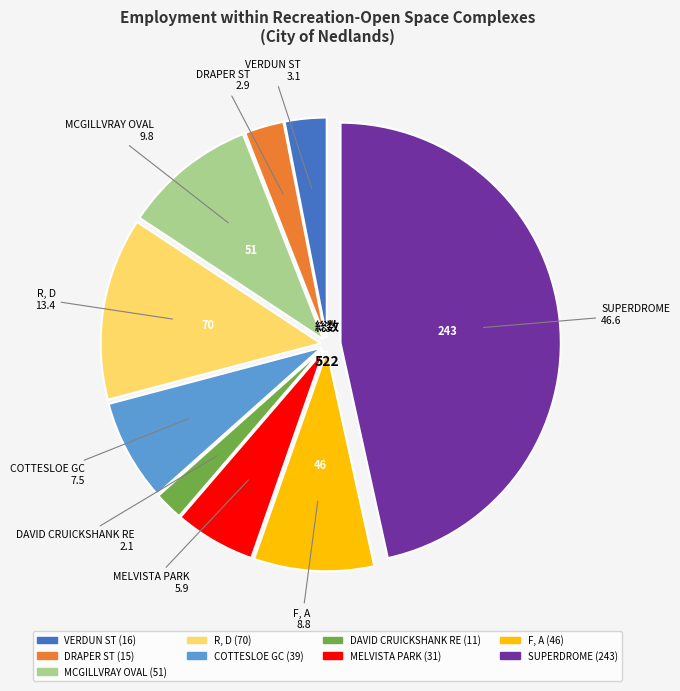

Is there a majority slice in this chart?

No